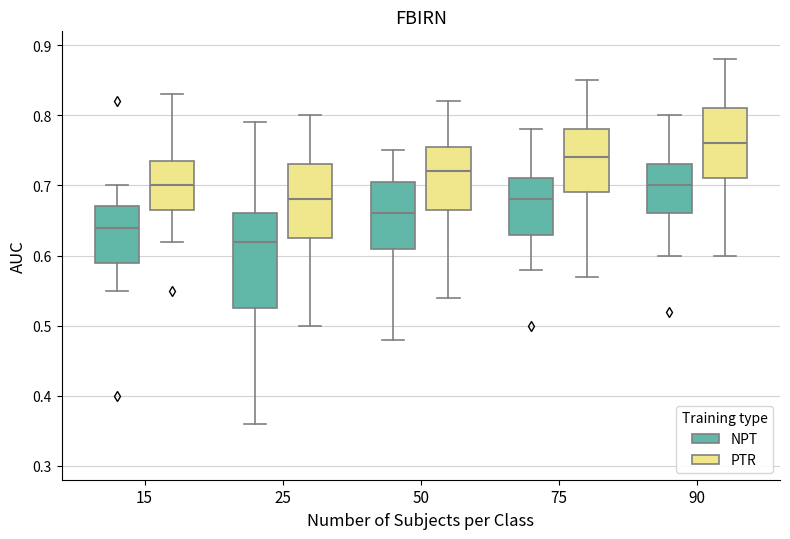

Reading left to right, read every box against the y-axis: the position of its median line, the range the box covers, and the ends of its whiskers. The values are not printed on the chart, so give them approximately, as read against the axis.

15 (NPT): median 0.64, box 0.59 to 0.67, whiskers 0.55 to 0.70
15 (PTR): median 0.70, box 0.67 to 0.74, whiskers 0.62 to 0.83
25 (NPT): median 0.62, box 0.53 to 0.66, whiskers 0.36 to 0.79
25 (PTR): median 0.68, box 0.63 to 0.73, whiskers 0.50 to 0.80
50 (NPT): median 0.66, box 0.61 to 0.71, whiskers 0.48 to 0.75
50 (PTR): median 0.72, box 0.67 to 0.76, whiskers 0.54 to 0.82
75 (NPT): median 0.68, box 0.63 to 0.71, whiskers 0.58 to 0.78
75 (PTR): median 0.74, box 0.69 to 0.78, whiskers 0.57 to 0.85
90 (NPT): median 0.70, box 0.66 to 0.73, whiskers 0.60 to 0.80
90 (PTR): median 0.76, box 0.71 to 0.81, whiskers 0.60 to 0.88